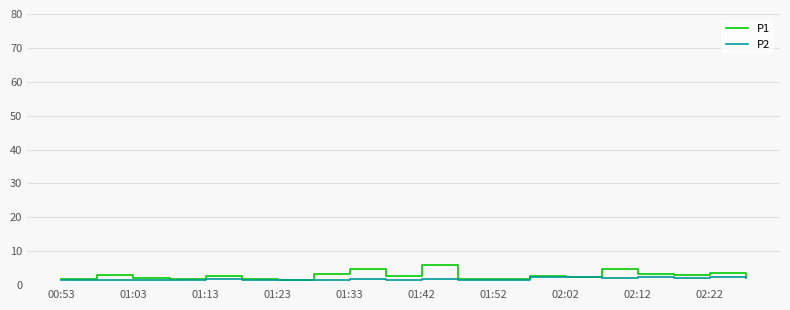

List the series in order of their overall mean, lowest first.

P2, P1